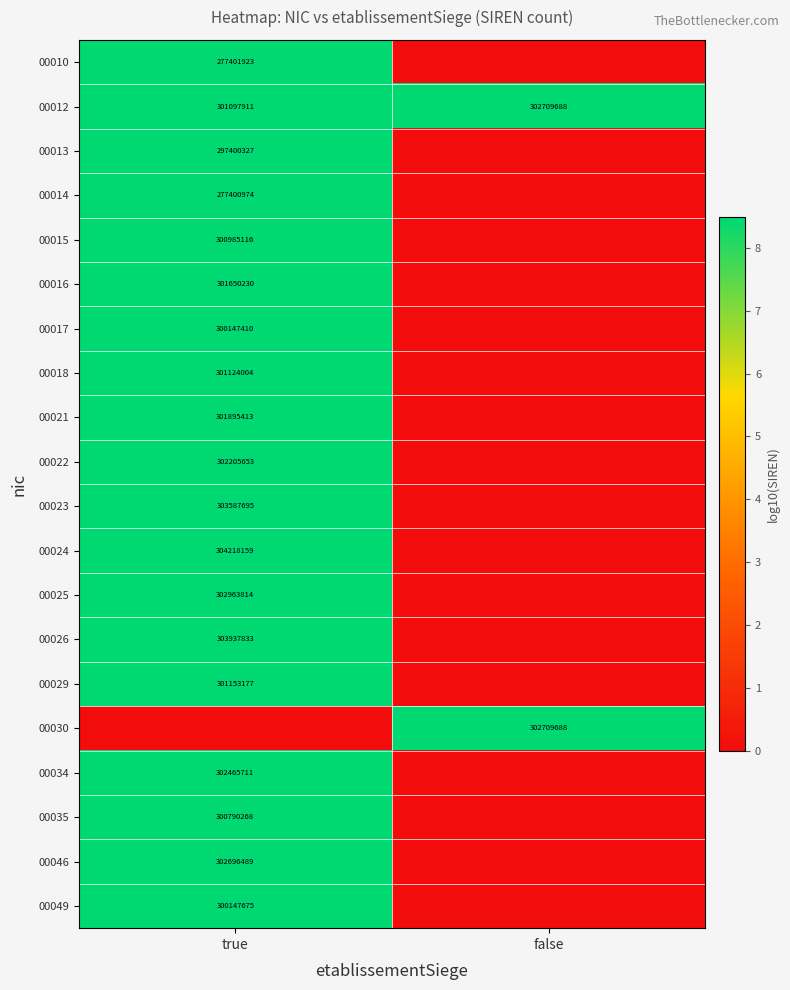

At how many categories does at least one series exceed 6?

2